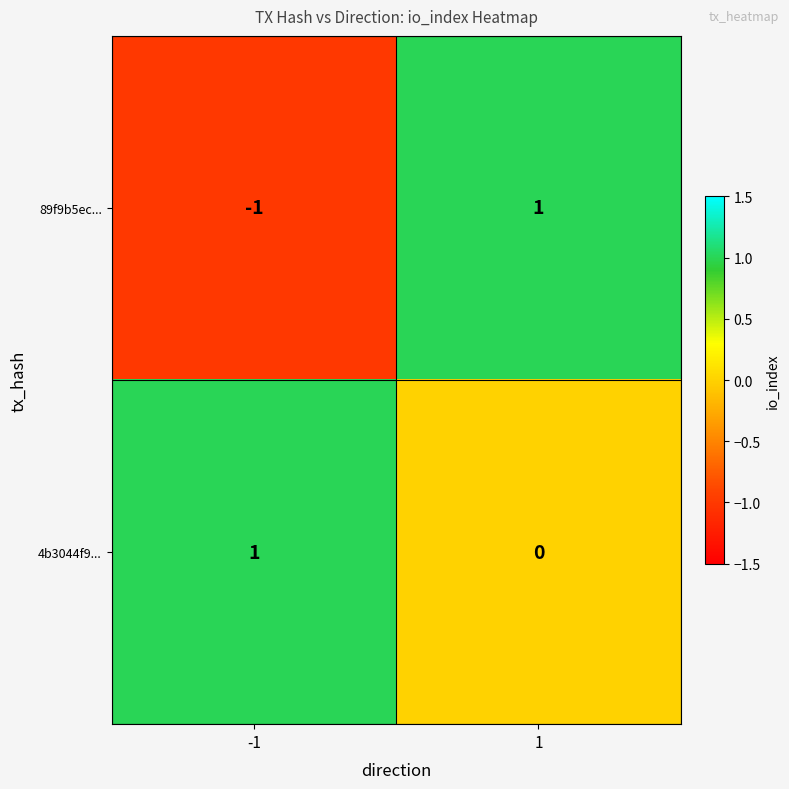

Rank the series at 1 from lowest to highest value.

4b3044f9..., 89f9b5ec...